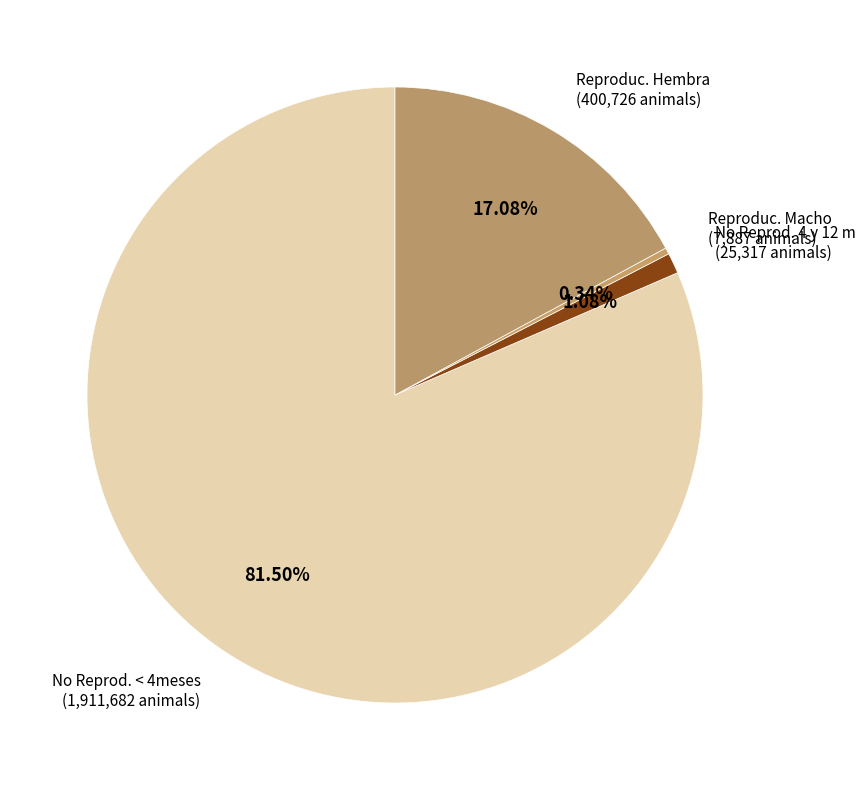

To the nearest percent, what portion does No Reprod. 4 y 12 m represent?

1%